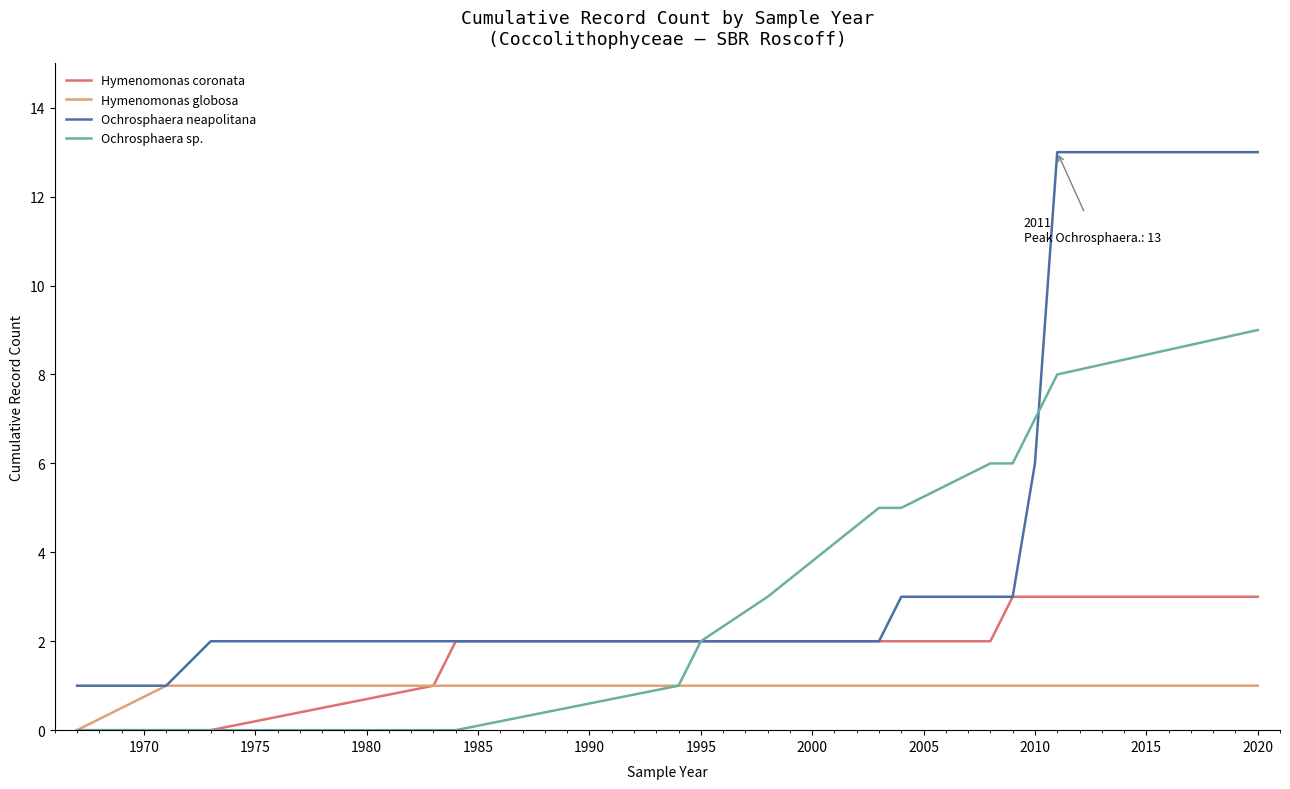

What is the difference between the second highest and minimum values in the Hymenomonas coronata series?

3